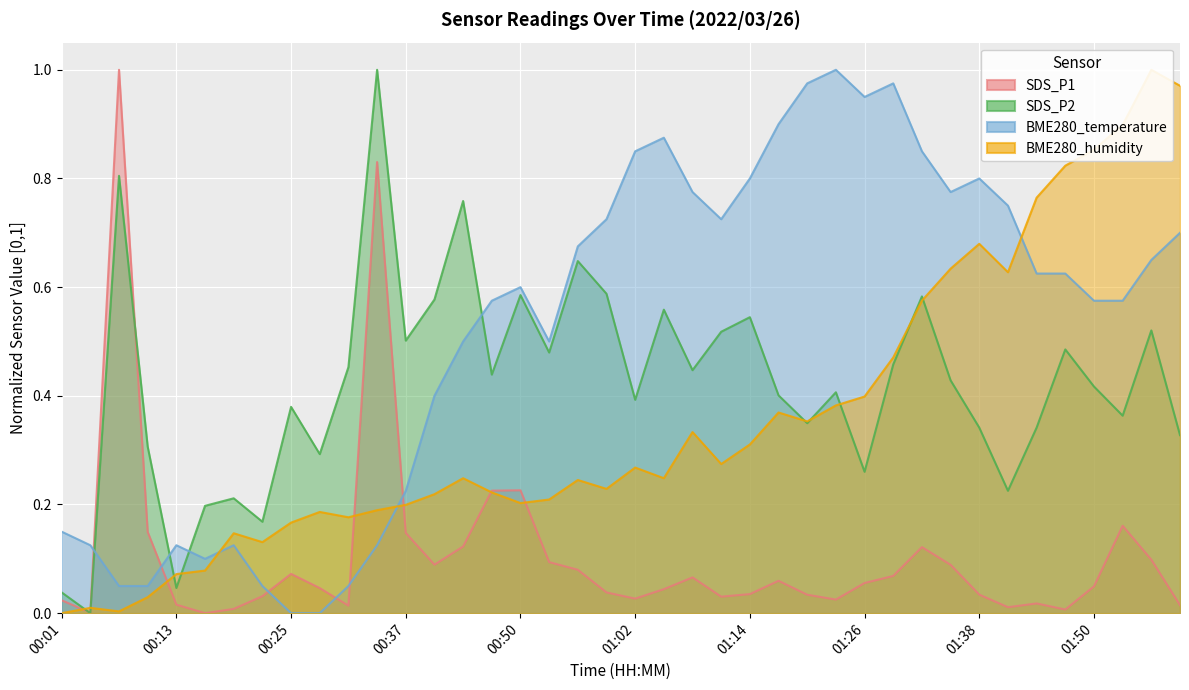

At which category does BME280_temperature reach its first local peak?

00:13